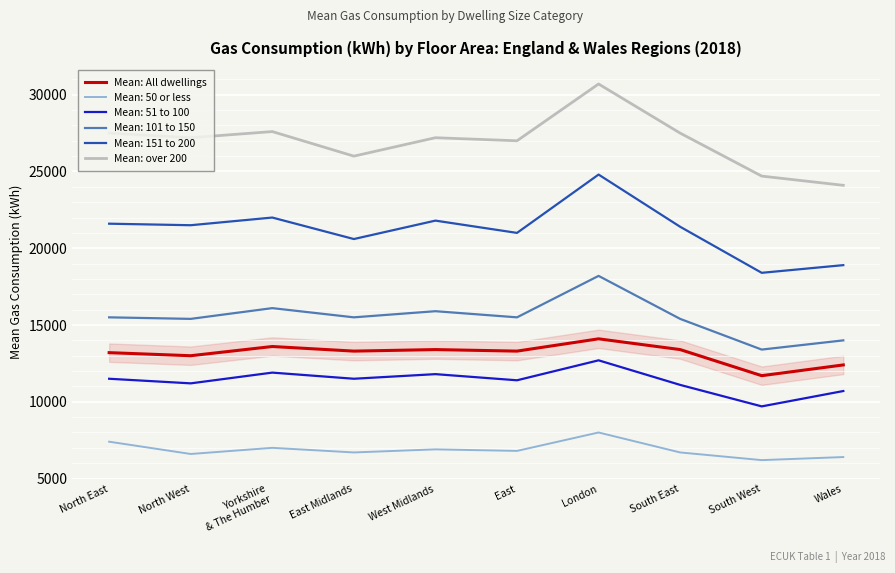

At which category is the sum across all series the highest?

London